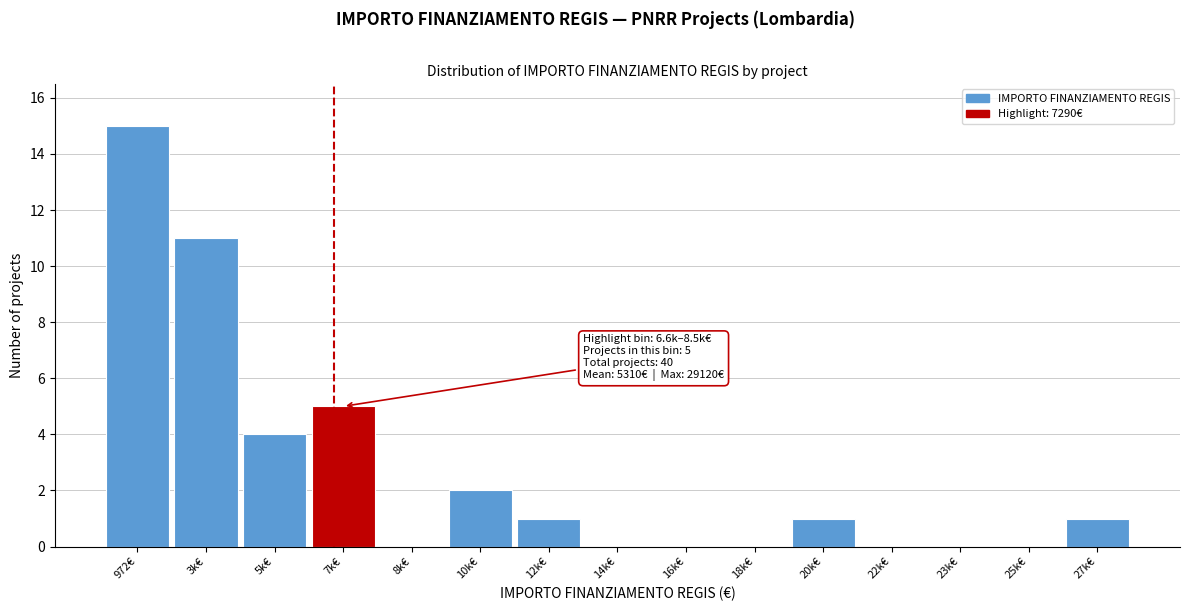

Reading left to right, extract all data points from this chart.

972€=15	3k€=11	5k€=4	7k€=5	8k€=0	10k€=2	12k€=1	14k€=0	16k€=0	18k€=0	20k€=1	22k€=0	23k€=0	25k€=0	27k€=1